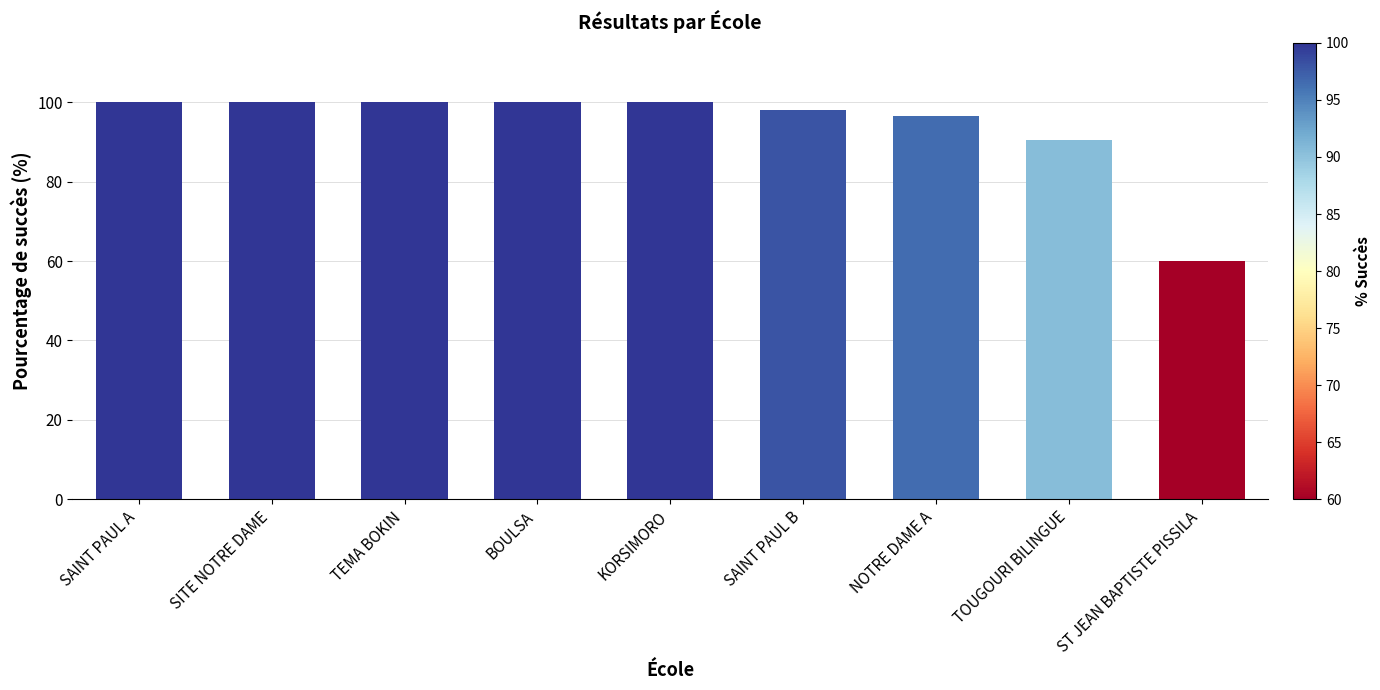

What is the sum of all values?

845.0